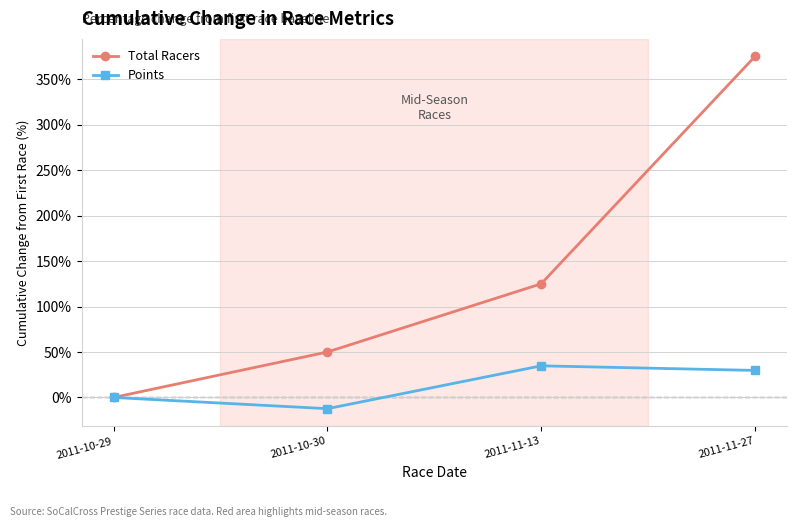

What is the value of the Points point at the 2nd from the left?

-12.3